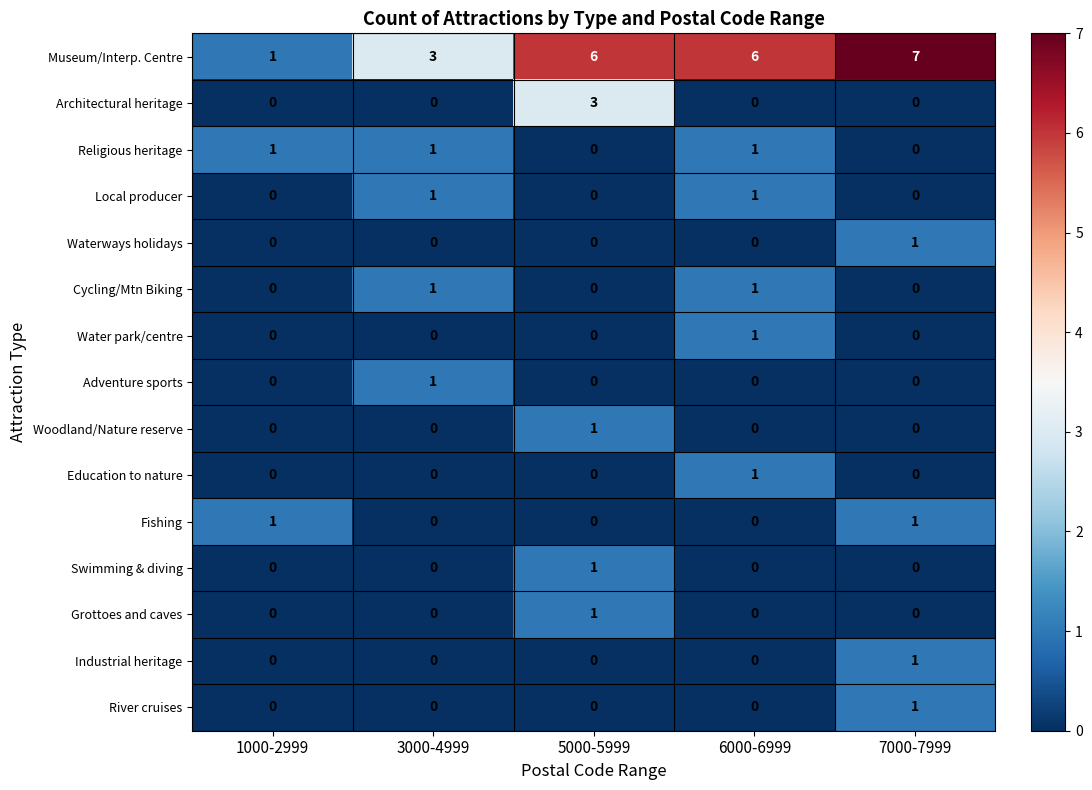

Which series has the largest total across all categories?

Museum/Interp. Centre